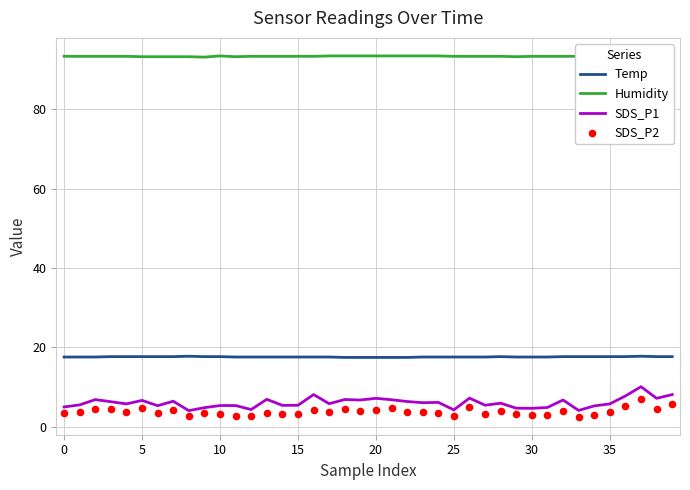

Which series has the widest spread of Y values?

SDS_P1